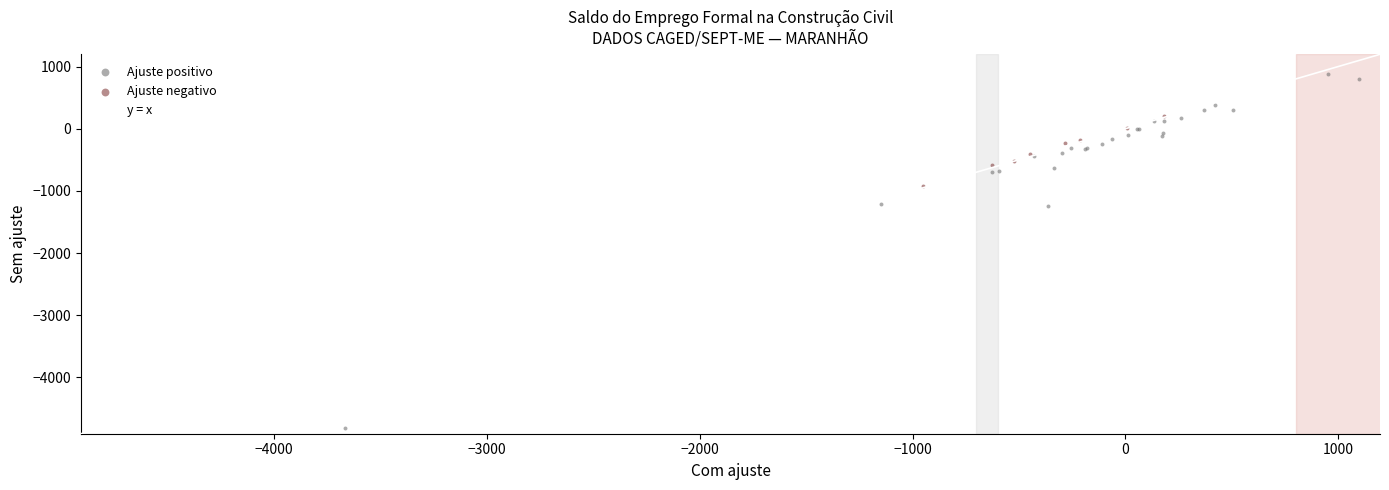

Which series contains the lowest Y value?

Ajuste positivo